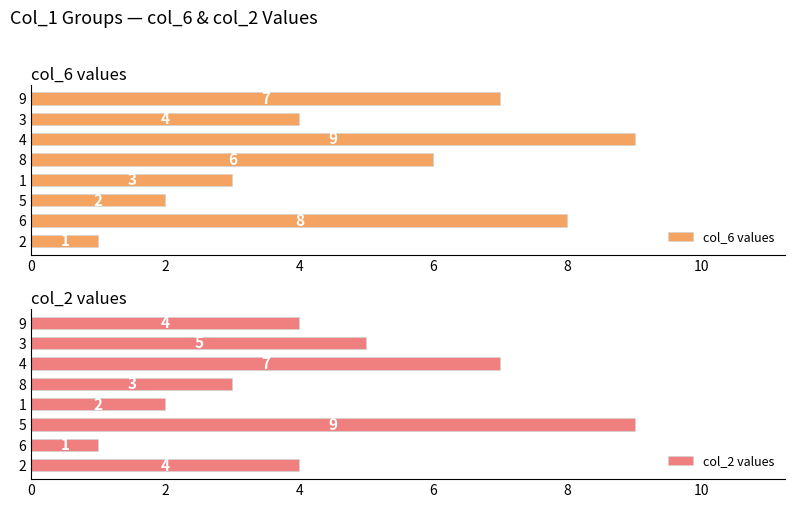

Rank the series by their maximum value, from highest to lowest.

col_6 values, col_2 values